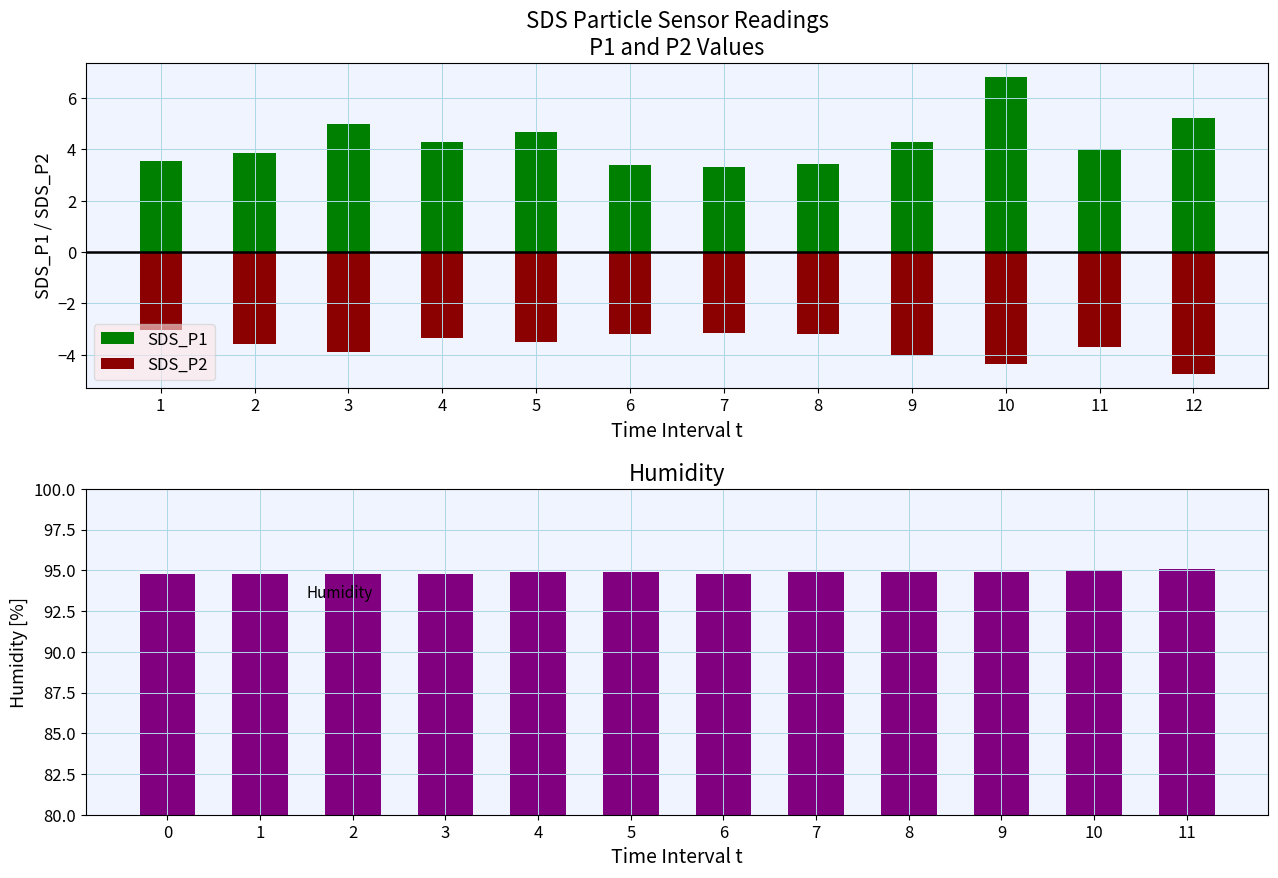

What is the approximate value of SDS_P1 at 1?

3.5